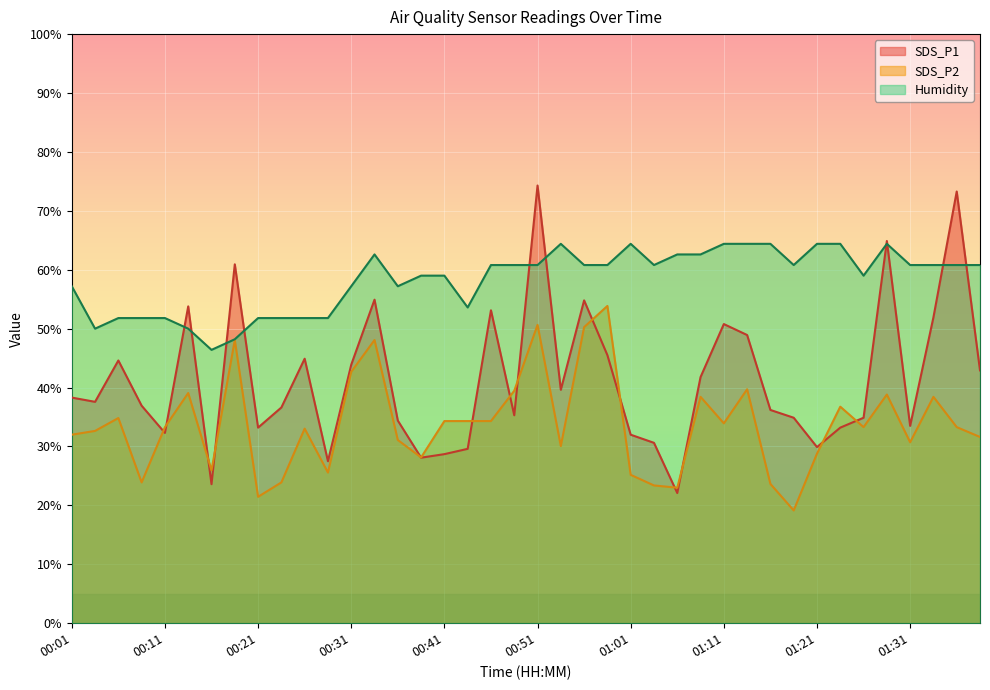

The value of SDS_P1 at 00:41 is 11.7. True or false?

False